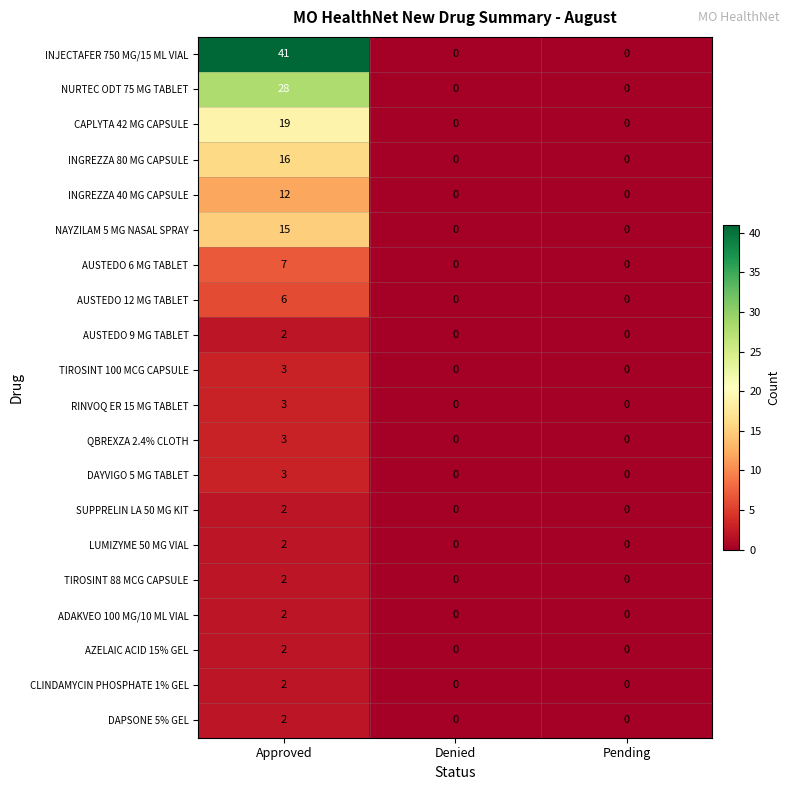

Which series changed the most between Approved and Pending?

INJECTAFER 750 MG/15 ML VIAL